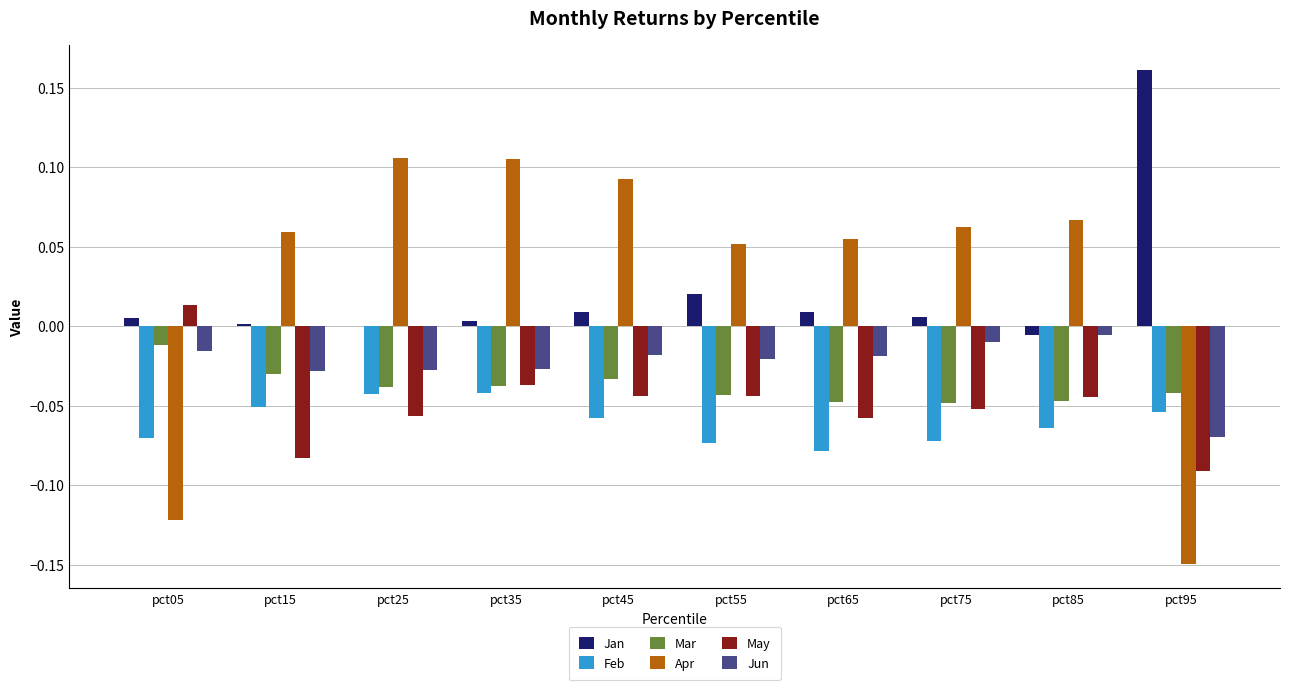

Which label corresponds to the largest value in the chart?

pct95